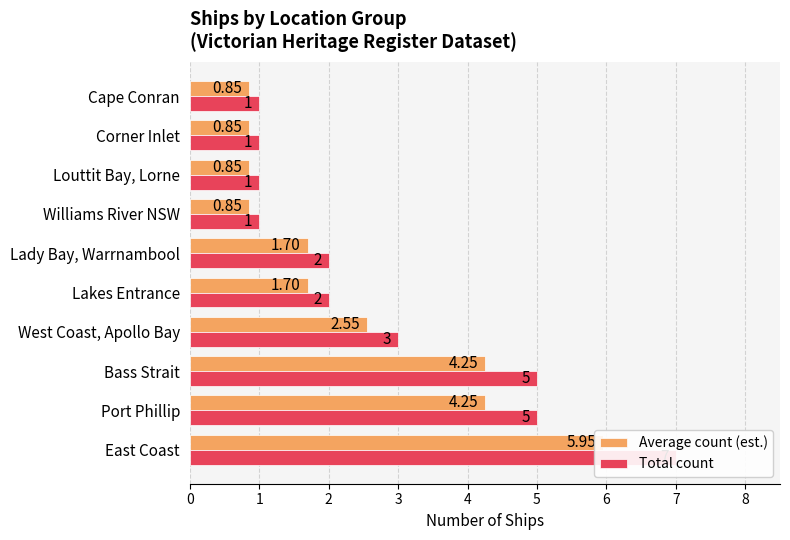

Is it true that Total count equals 1.4 at Louttit Bay, Lorne?

False